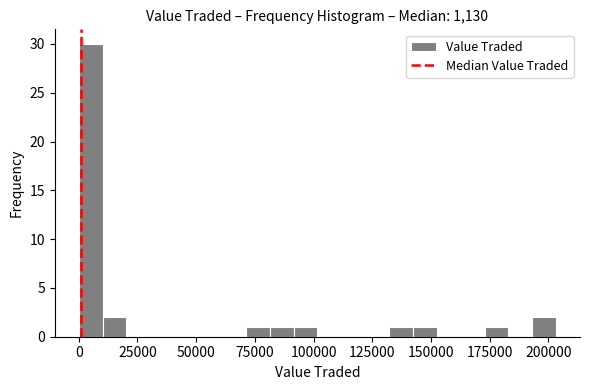

Read against the x-axis, roughly where is the centre of the tallest bar?

5000